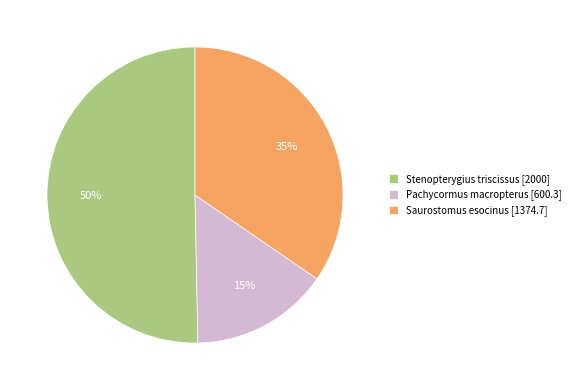

Between Saurostomus esocinus [1374.7] and Pachycormus macropterus [600.3], which is larger?

Saurostomus esocinus [1374.7]